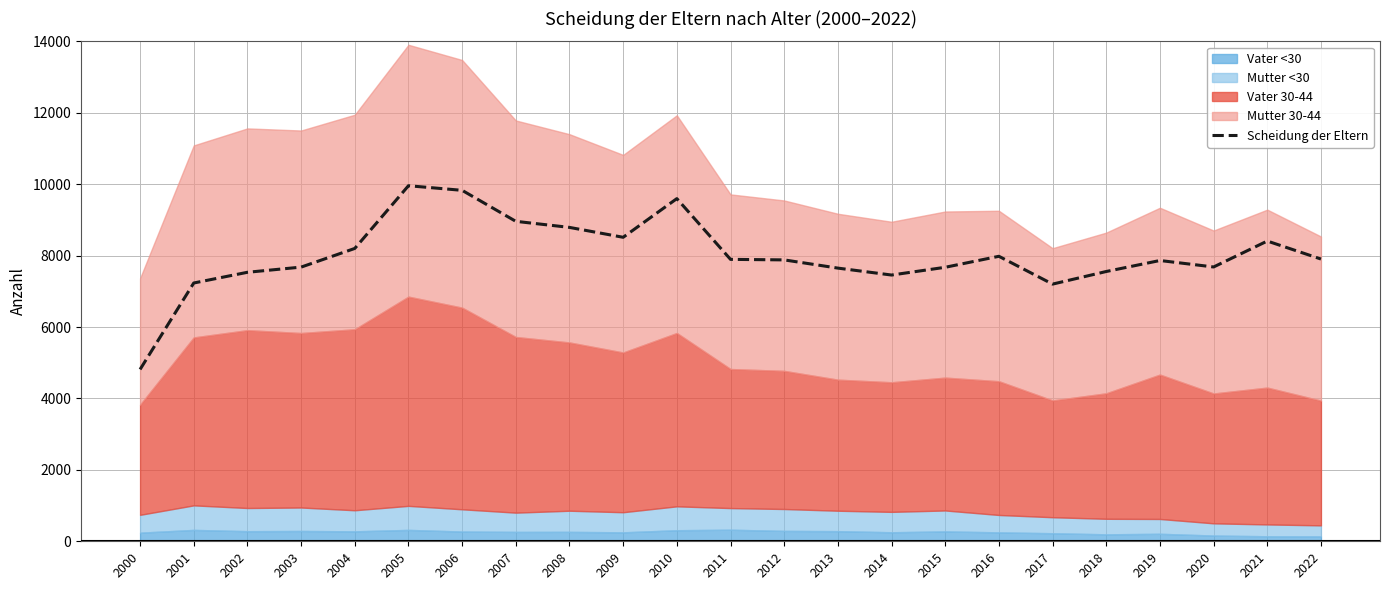

Reading left to right, transcribe all the data shown in this chart.

2000=4813	2001=7233	2002=7533	2003=7678	2004=8201	2005=9957	2006=9828	2007=8960	2008=8790	2009=8513	2010=9596	2011=7895	2012=7880	2013=7650	2014=7456	2015=7673	2016=7981	2017=7202	2018=7555	2019=7863	2020=7682	2021=8408	2022=7904